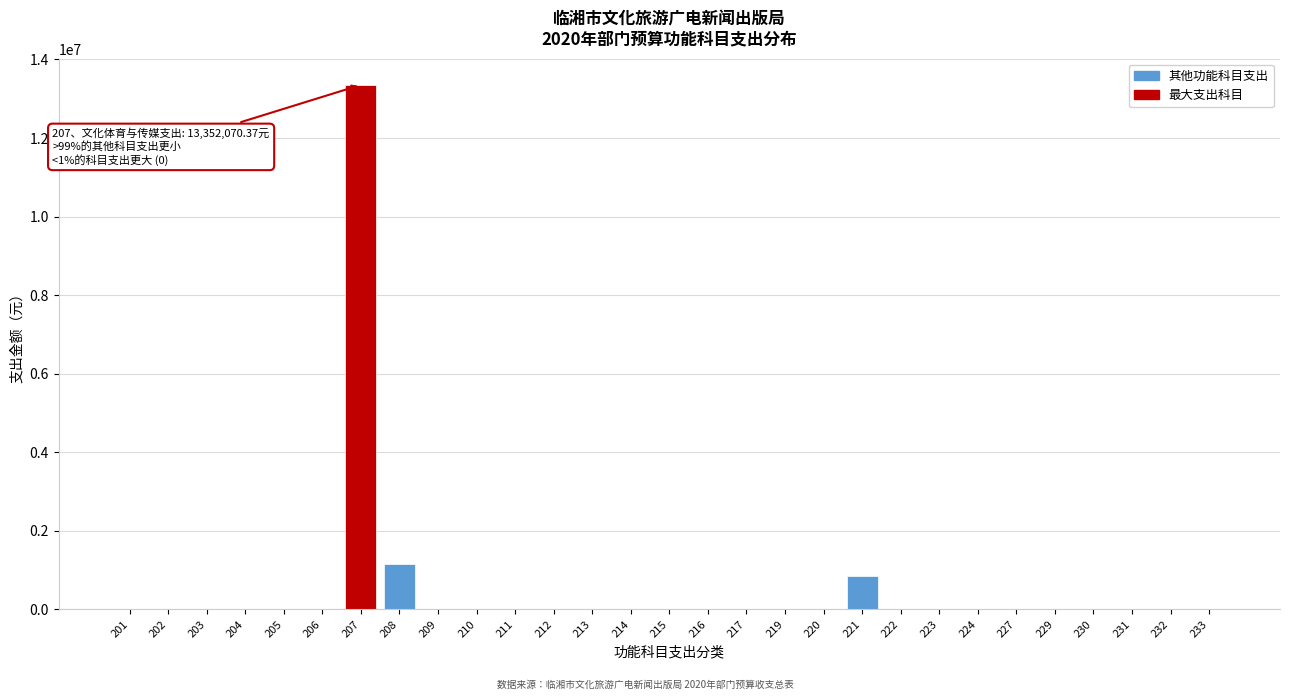

Reading left to right, transcribe all the data shown in this chart.

201=0.0	202=0.0	203=0.0	204=0.0	205=0.0	206=0.0	207=13352070.4	208=1167377.6	209=0.0	210=0.0	211=0.0	212=0.0	213=0.0	214=0.0	215=0.0	216=0.0	217=0.0	219=0.0	220=0.0	221=859285.7	222=0.0	223=0.0	224=0.0	227=0.0	229=0.0	230=0.0	231=0.0	232=0.0	233=0.0